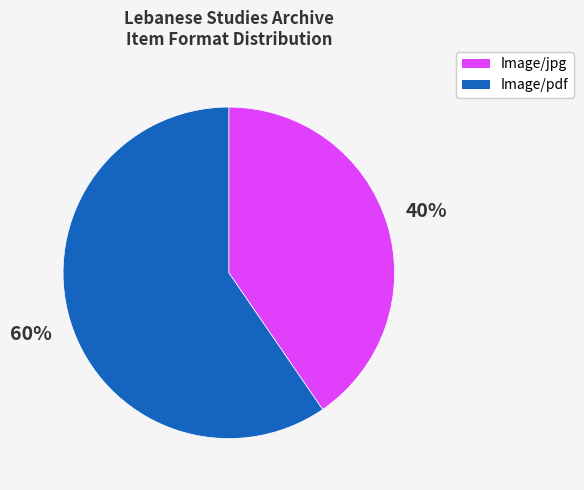

Is there a majority slice in this chart?

Yes